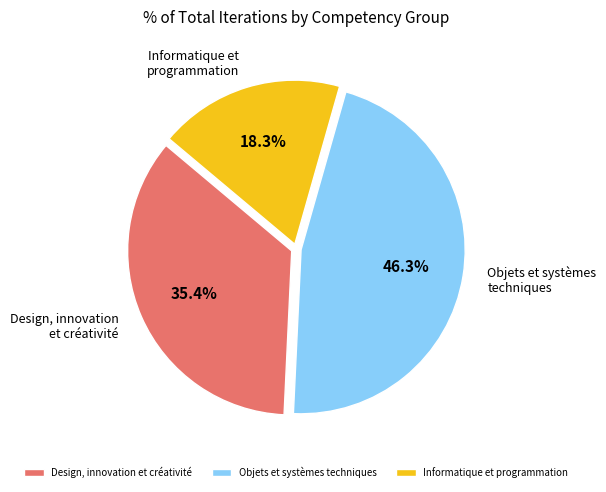

Rank the categories by value from lowest to highest.

Informatique et programmation, Design, innovation et créativité, Objets et systèmes techniques